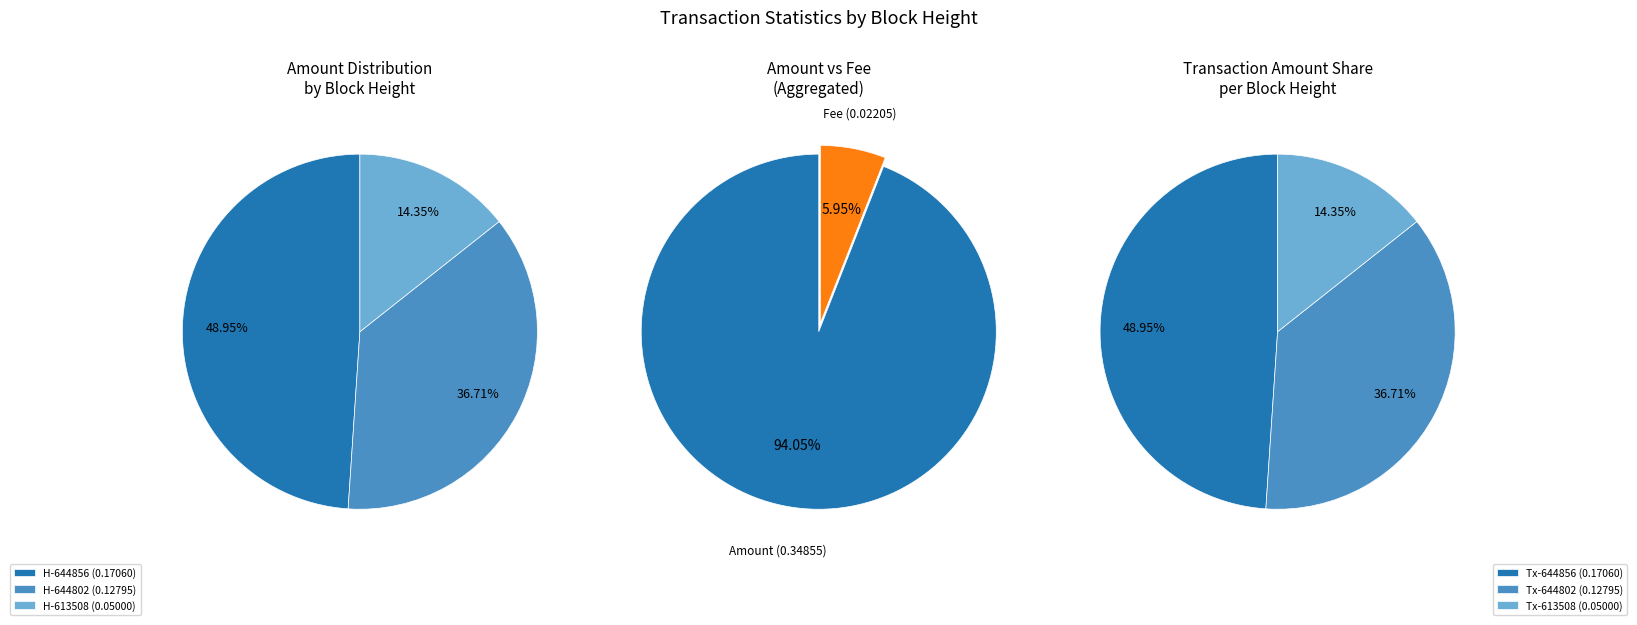

Rank the categories by Amount value from lowest to highest.

613508, 644802, 644856